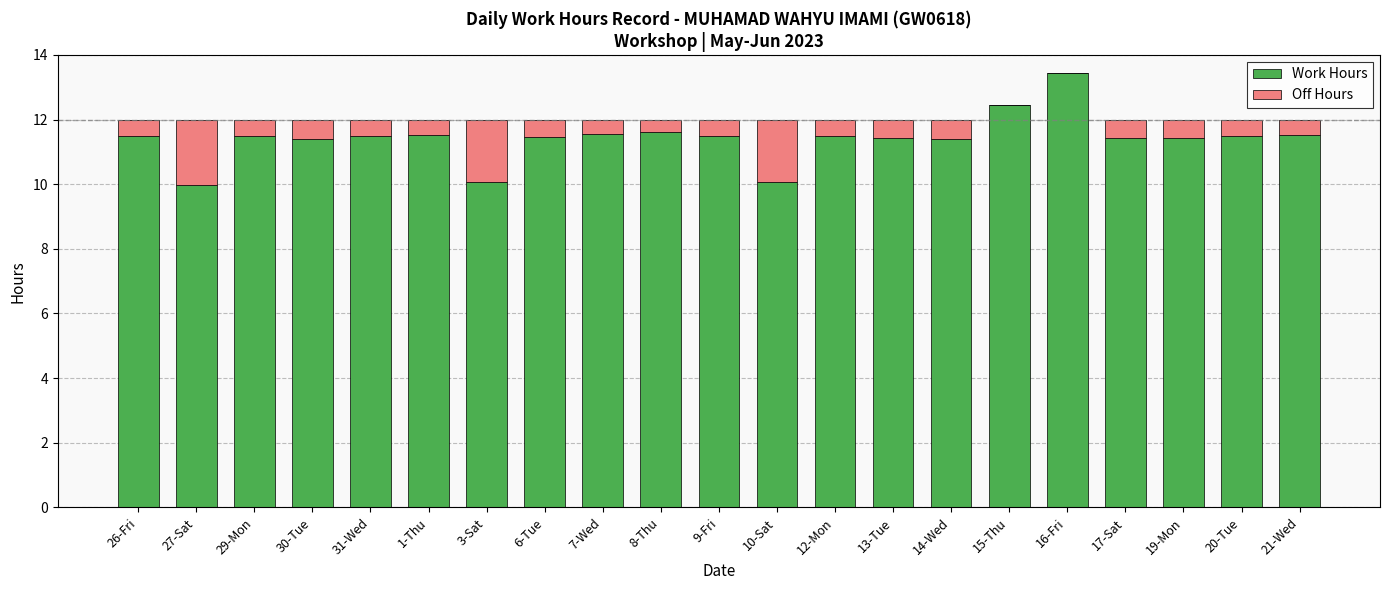

What is the approximate value of Work Hours at 26-Fri?

11.5